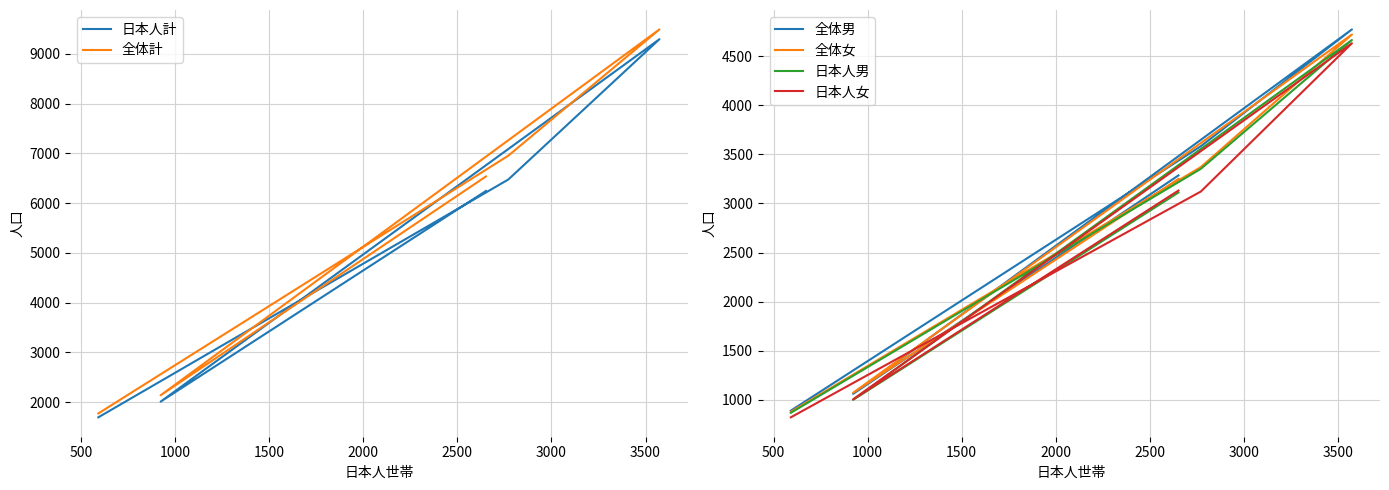

What is the difference between the maximum and second lowest values in the 日本人男 series?

3662